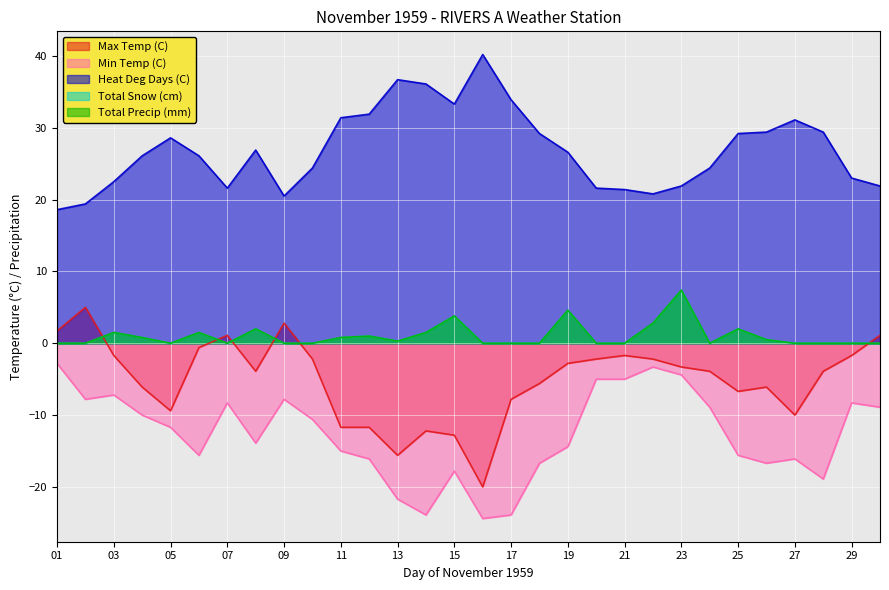

How many interior local valleys does the Heat Deg Days (C) series have?

4